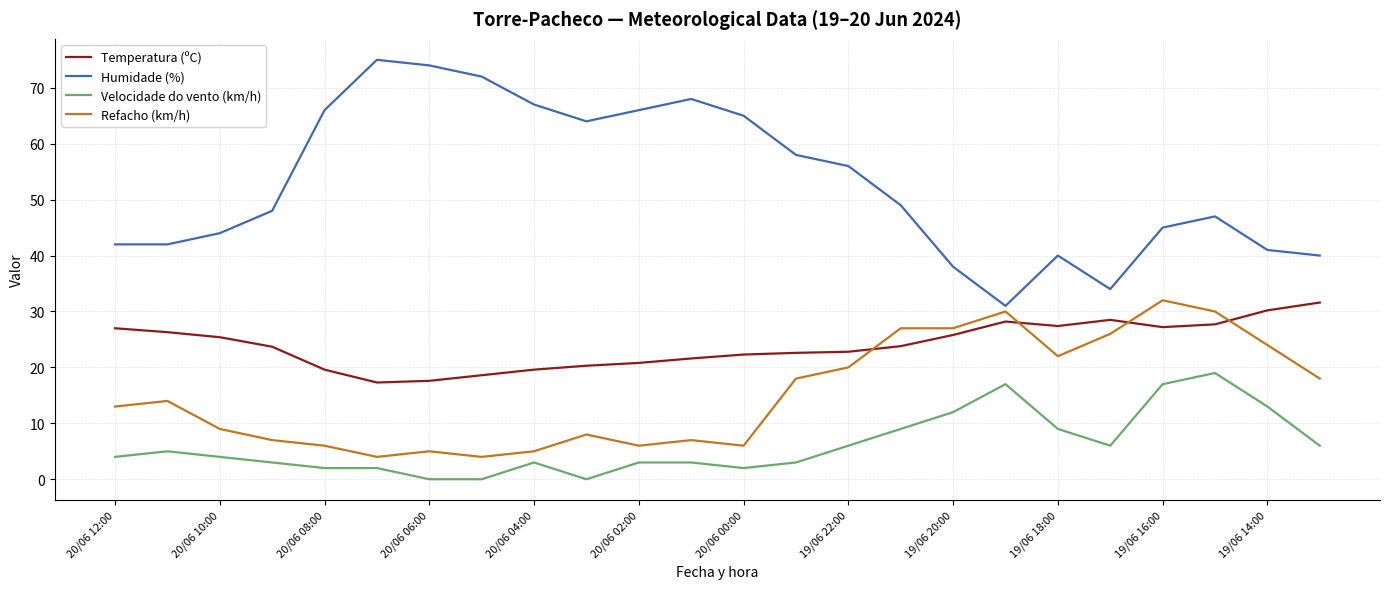

Which series has the largest range (max minus min)?

Humidade (%)